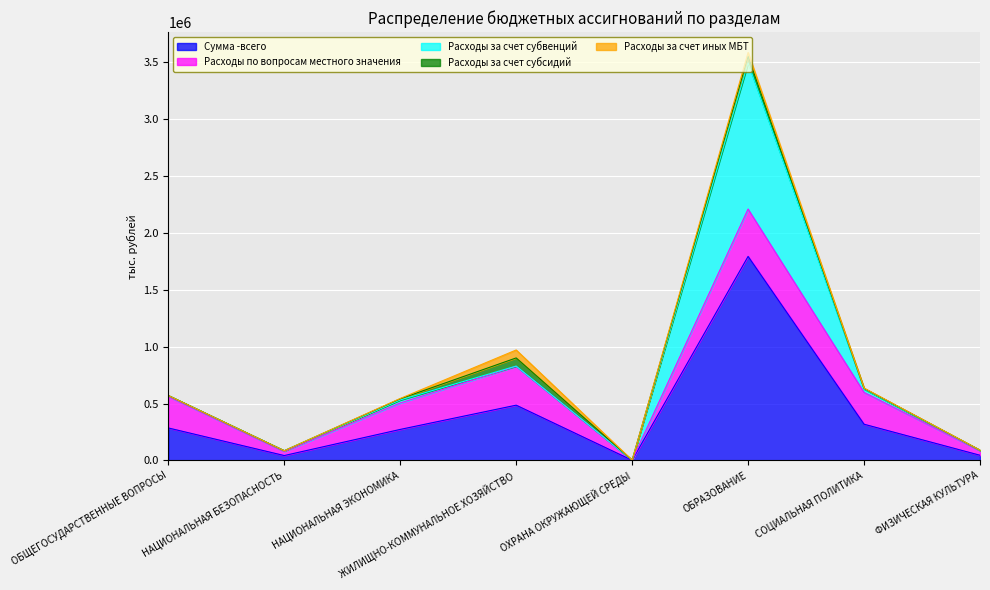

The Расходы за счет субсидий series shows 15105.7 at ЖИЛИЩНО-КОММУНАЛЬНОЕ ХОЗЯЙСТВО. True or false?

False